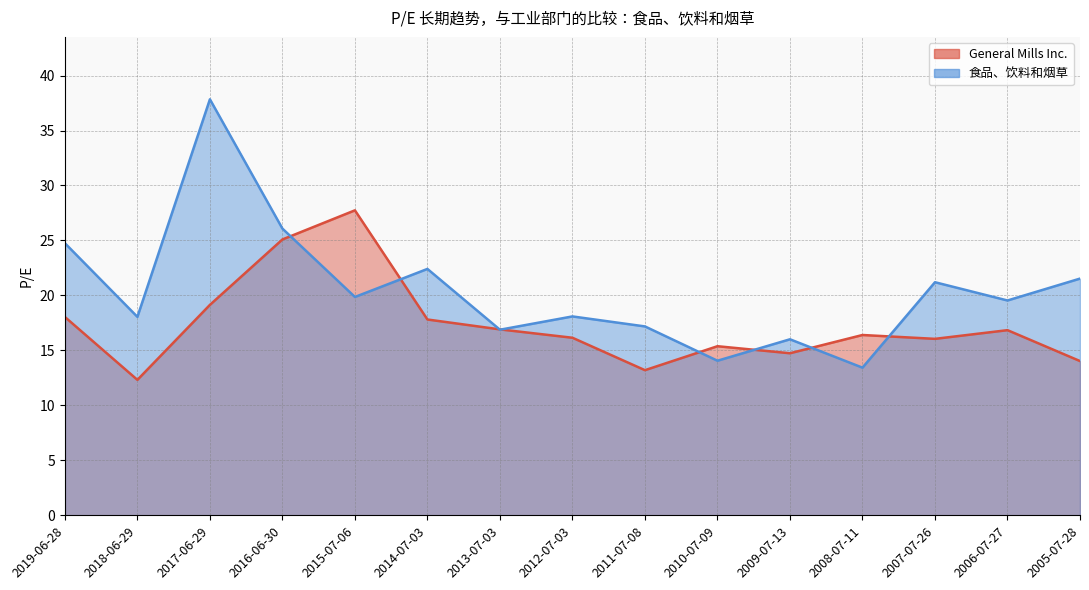

Rank the series by their maximum value, from highest to lowest.

食品、饮料和烟草, General Mills Inc.